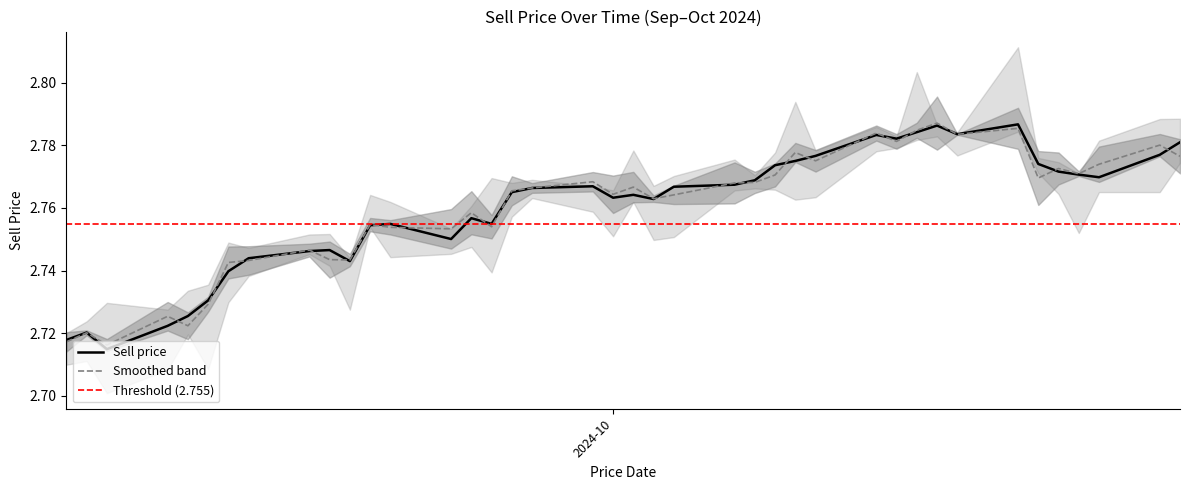

Rank the categories by value from highest to lowest.

2024-10-21, 2024-10-17, 2024-10-16, 2024-10-18, 2024-10-14, 2024-10-15, 2024-10-29, 2024-10-28, 2024-10-11, 2024-10-10, 2024-10-22, 2024-10-09, 2024-10-23, 2024-10-24, 2024-10-25, 2024-10-08, 2024-10-07, 2024-09-30, 2024-10-04, 2024-09-27, 2024-09-26, 2024-10-02, 2024-10-01, 2024-10-03, 2024-09-24, 2024-09-25, 2024-09-20, 2024-09-19, 2024-09-23, 2024-09-17, 2024-09-16, 2024-09-13, 2024-09-18, 2024-09-12, 2024-09-11, 2024-09-10, 2024-09-09, 2024-09-05, 2024-09-04, 2024-09-06